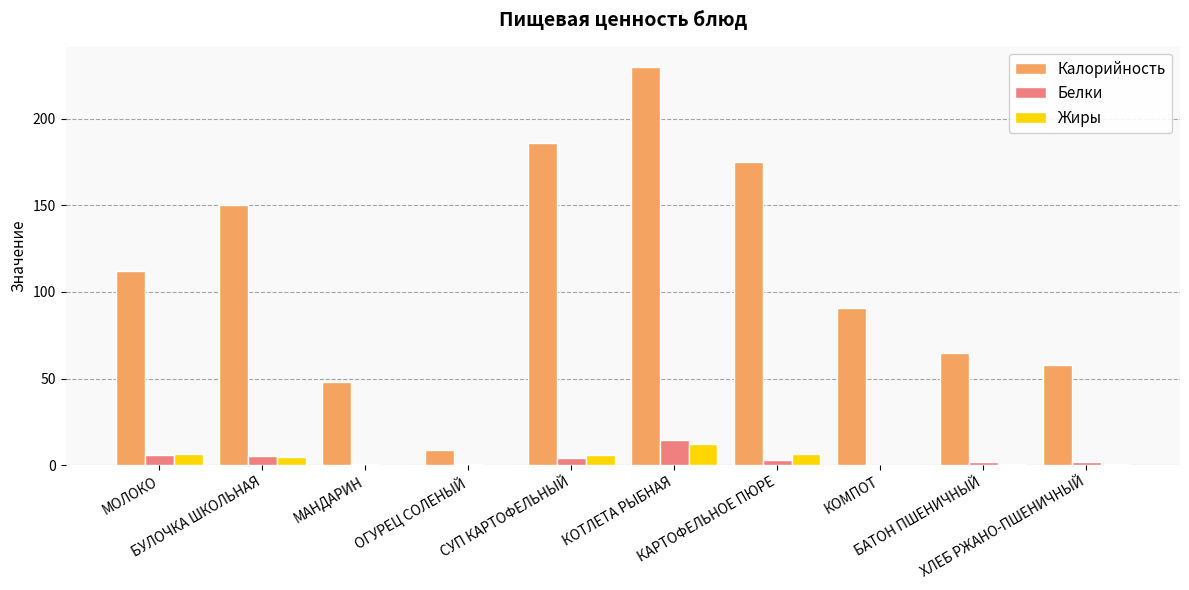

What is the sum of all Белки values?

38.6